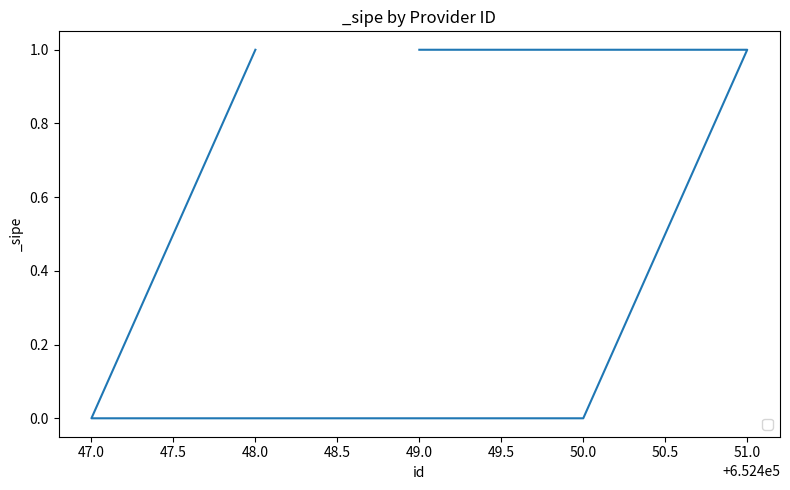

Rank the categories by value from highest to lowest.

49.0, 51.0, 48.0, 50.0, 47.0